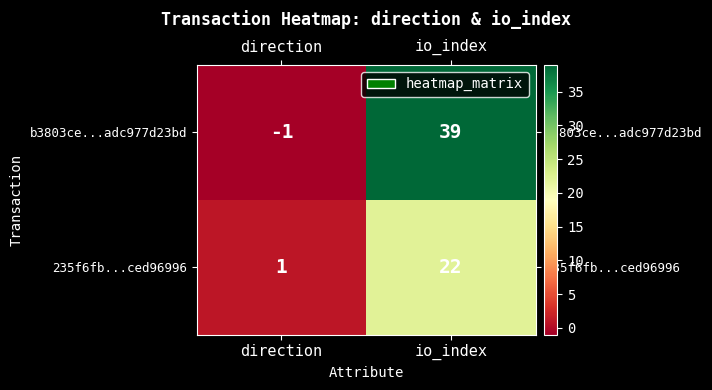

What is the average value of the 235f6fb...ced96996 series?

12